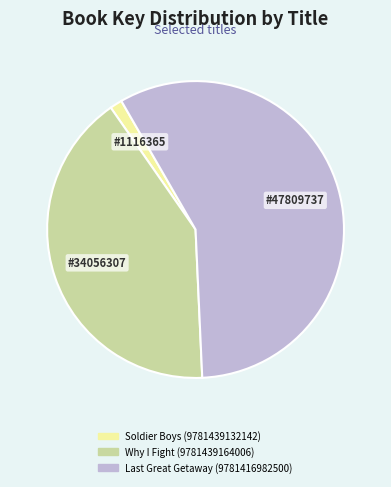

Between Soldier Boys (9781439132142) and Why I Fight (9781439164006), which is larger?

Why I Fight (9781439164006)